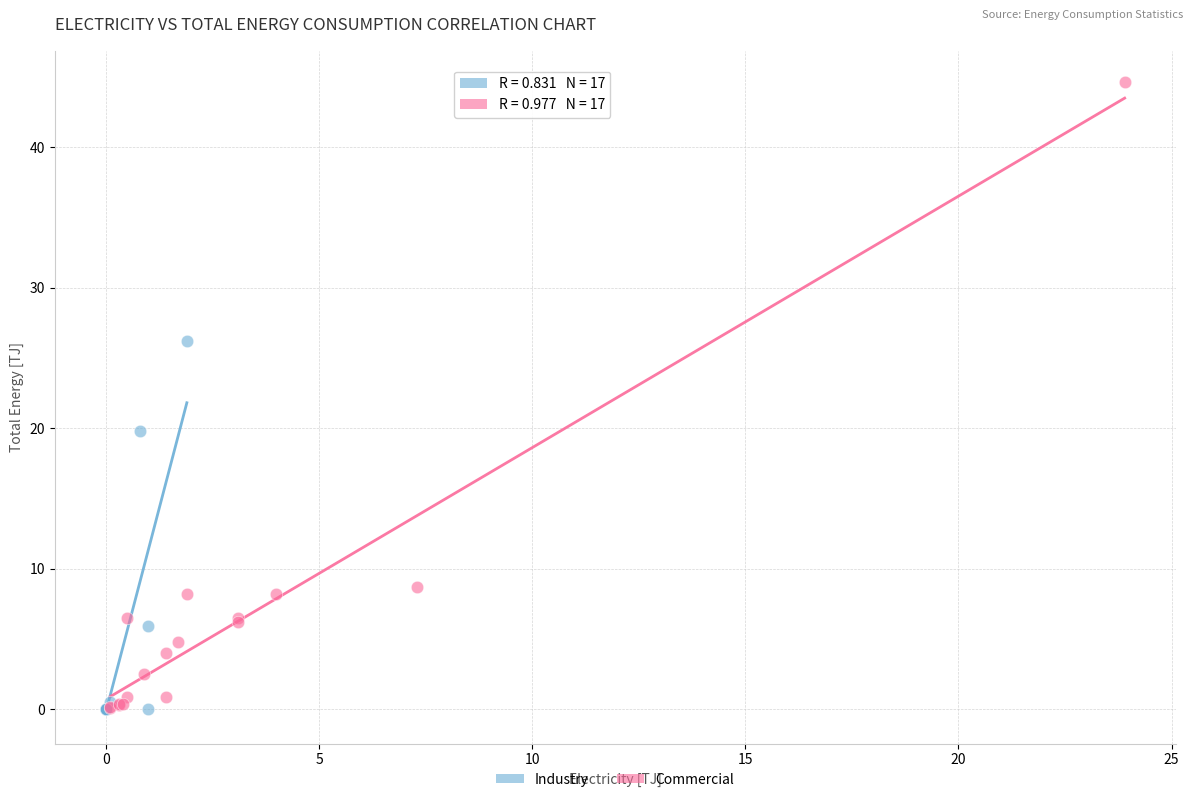

Which series reaches the maximum Y coordinate?

Commercial